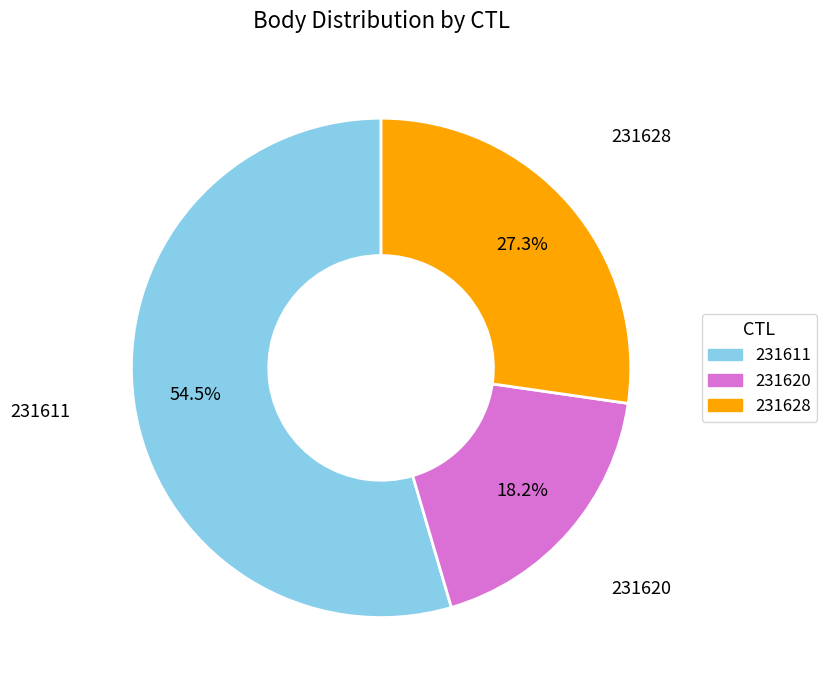

To the nearest percent, what percentage of the pie is 231620?

18%